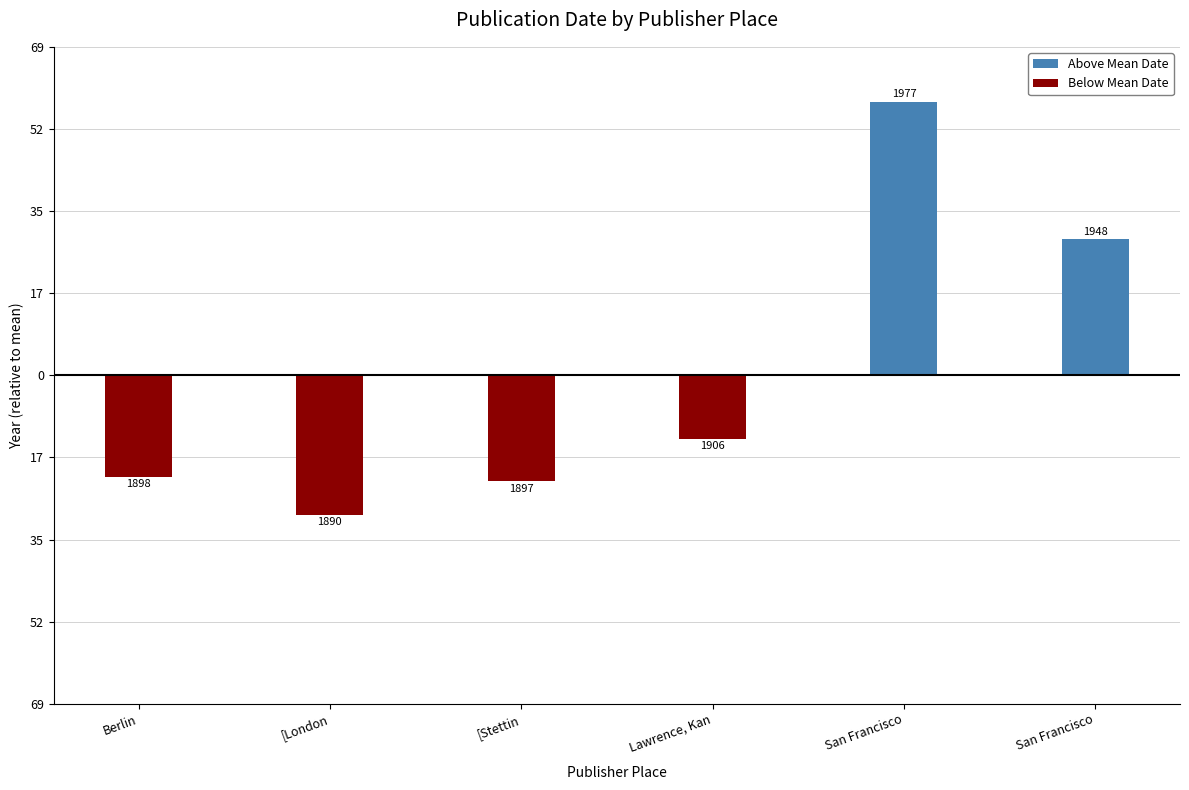

The Above Mean Date series shows 36.8 at [London. True or false?

False